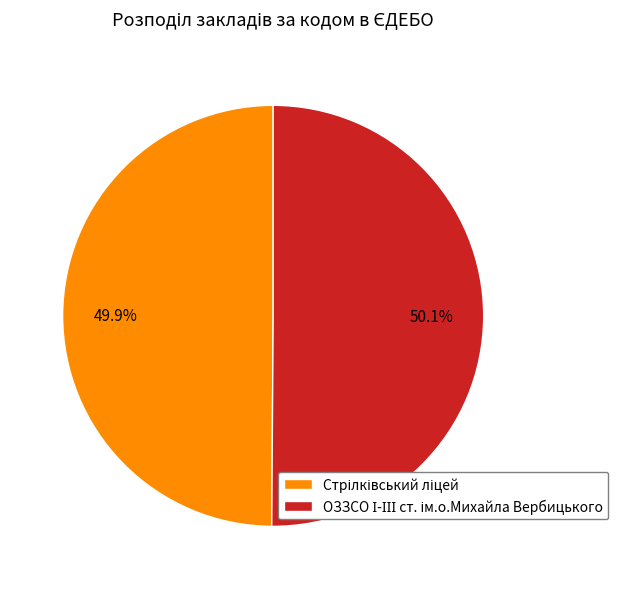

Does any single category account for the majority?

Yes